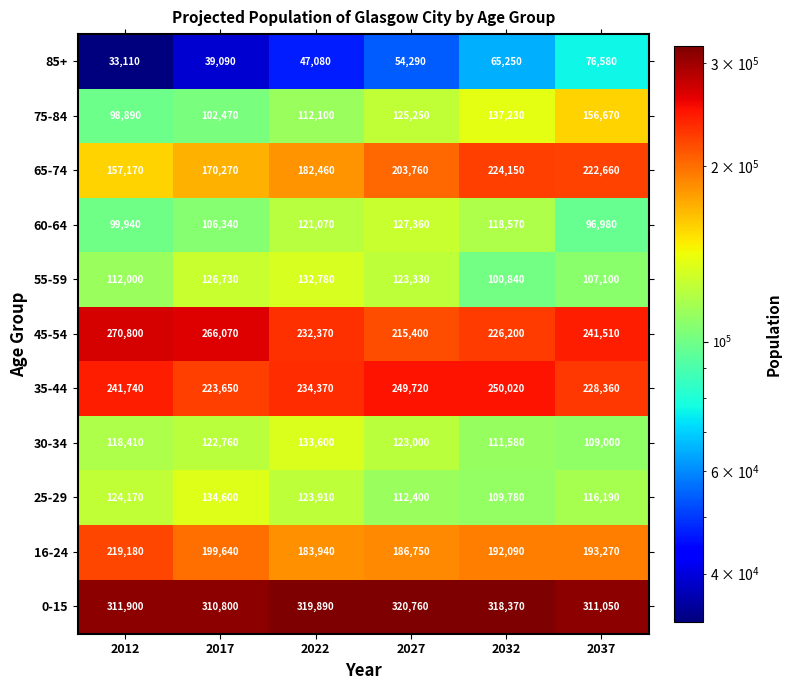

What is the difference between the 85+ values at 2027 and 2022?

7210